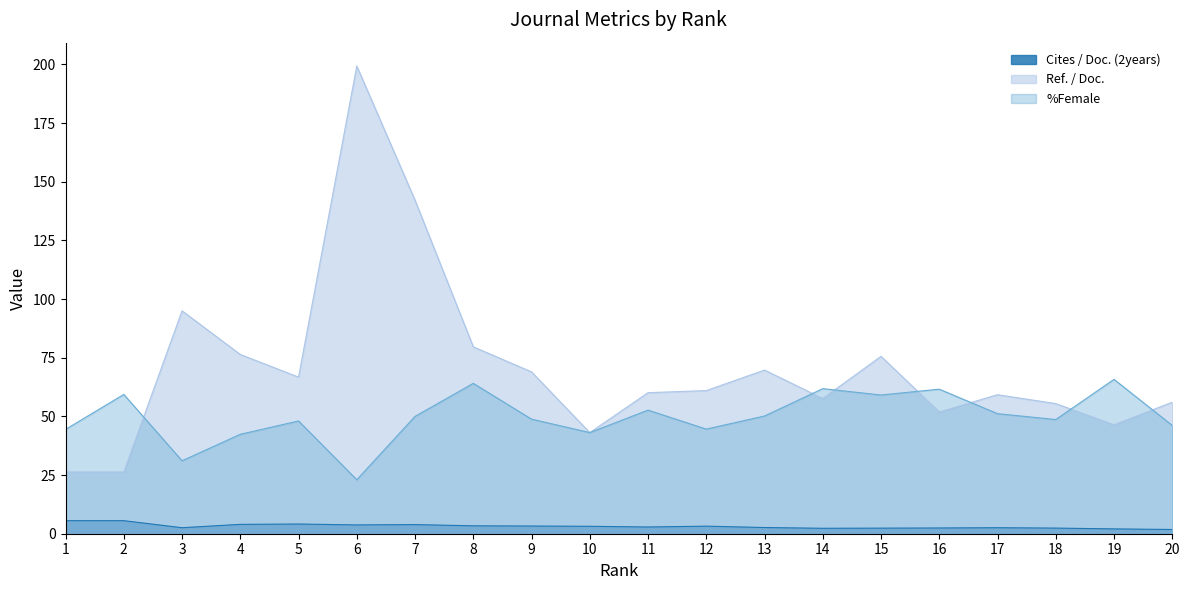

True or false: Ref. / Doc. and Cites / Doc. (2years) intersect in this chart.

False